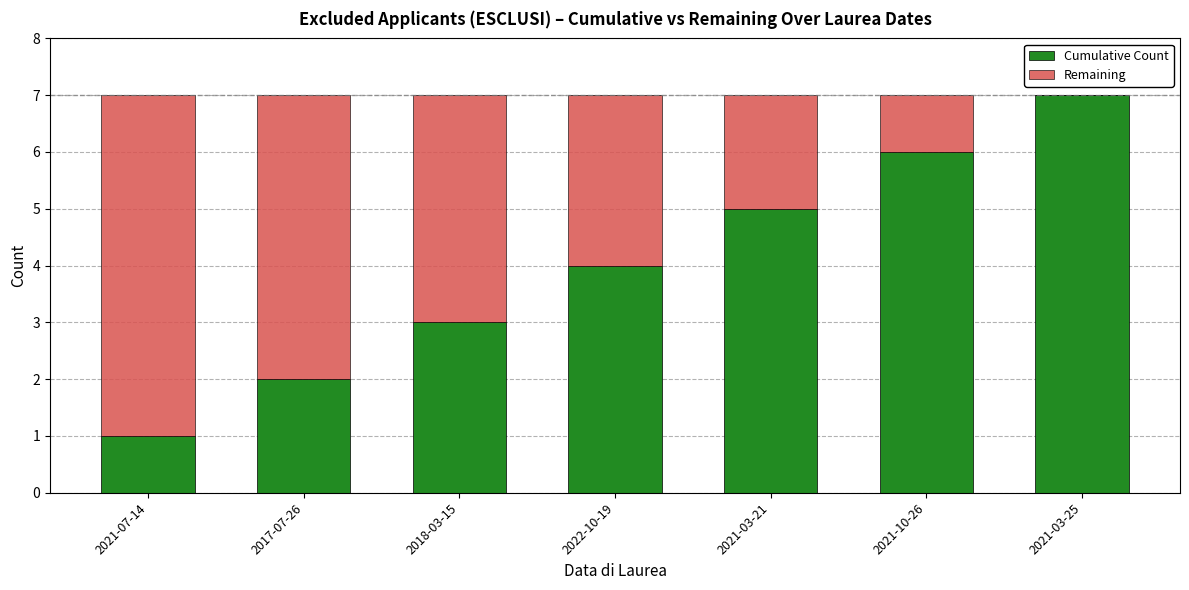

What is the sum of all Cumulative Count values?

28